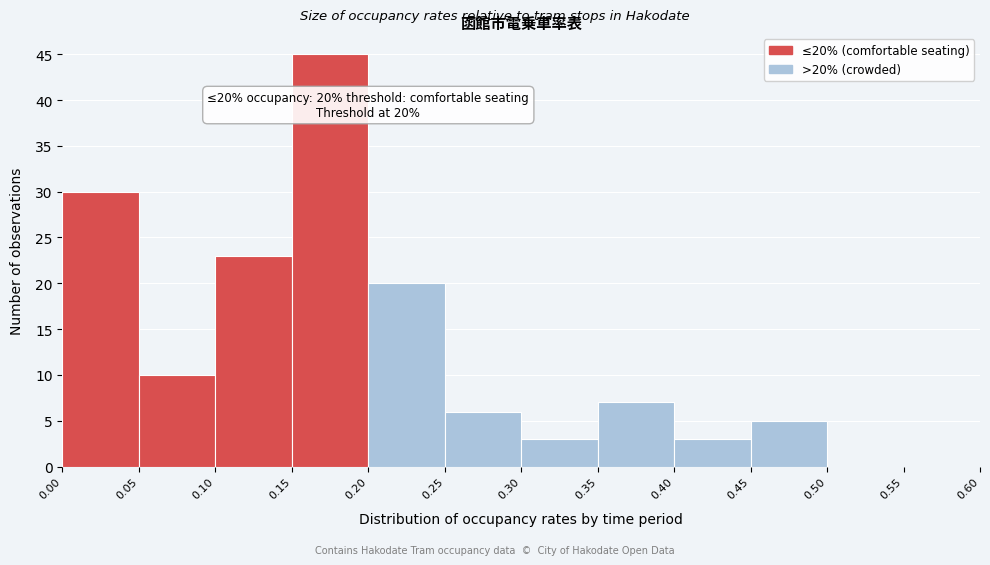

Which range on the x-axis has the tallest bar?

0.15 to 0.20